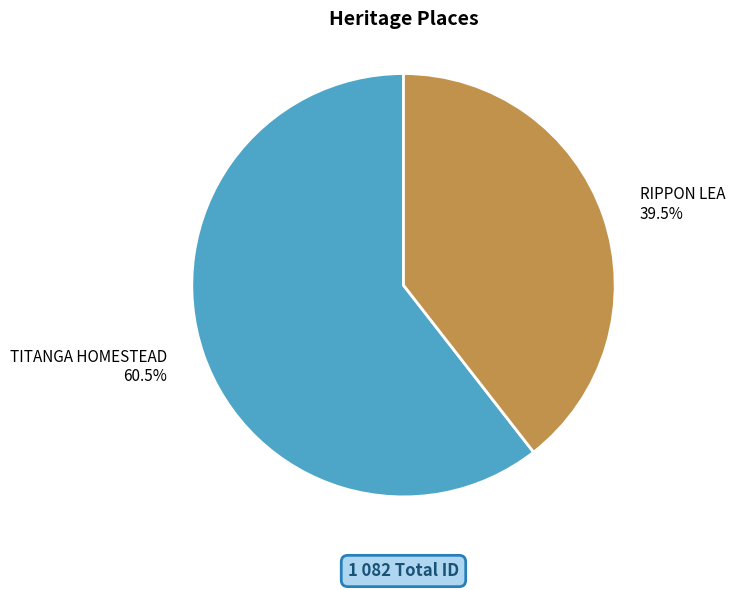

What percentage do TITANGA HOMESTEAD and RIPPON LEA together represent?

100.0%